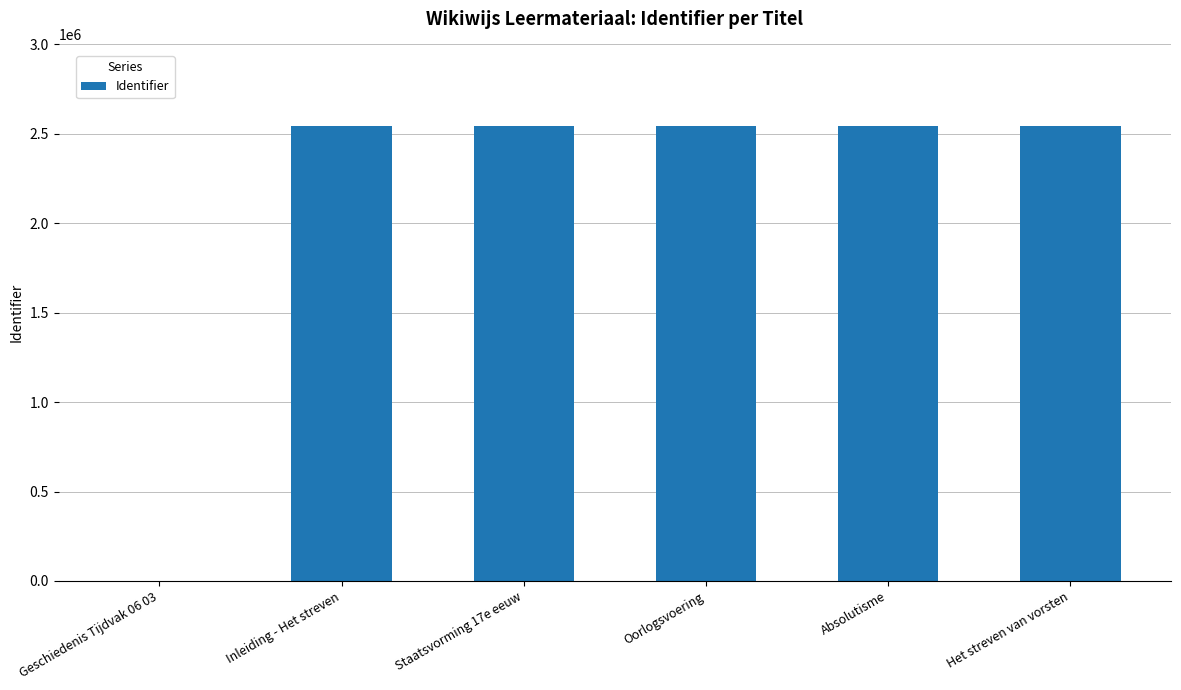

Approximately how many times larger is the value at Inleiding - Het streven compared to Absolutisme?

1.0